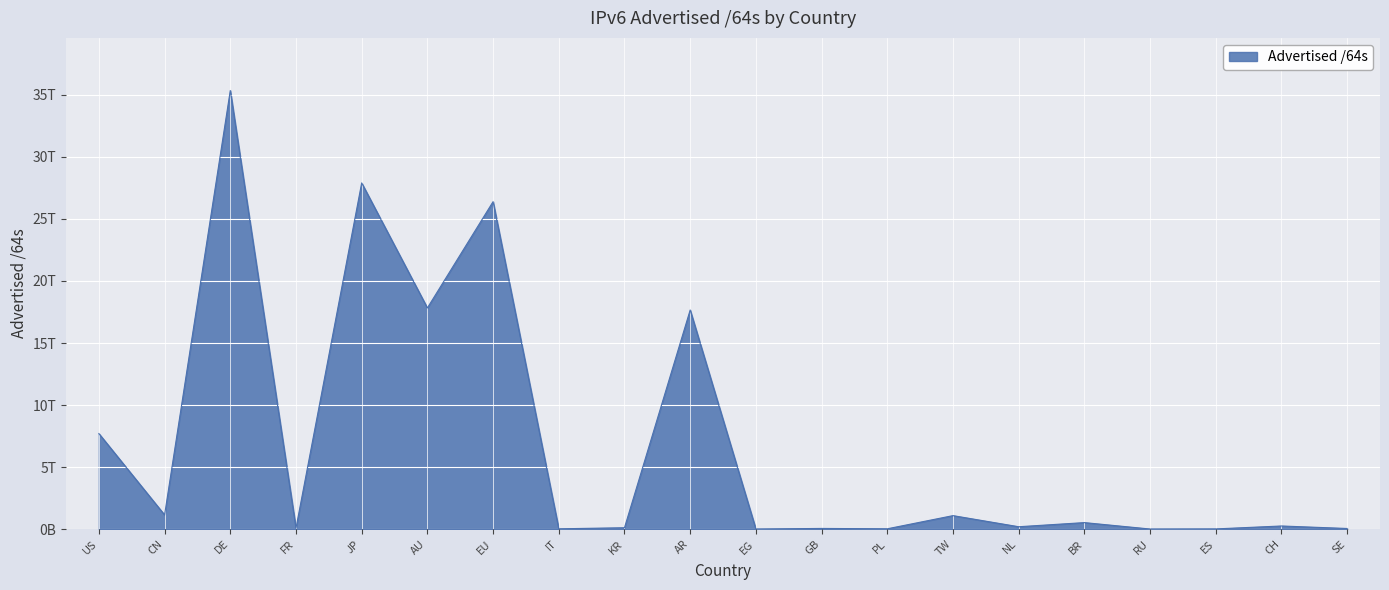

How many points are lower than both their immediate neighbors (excluding endpoints)?

8